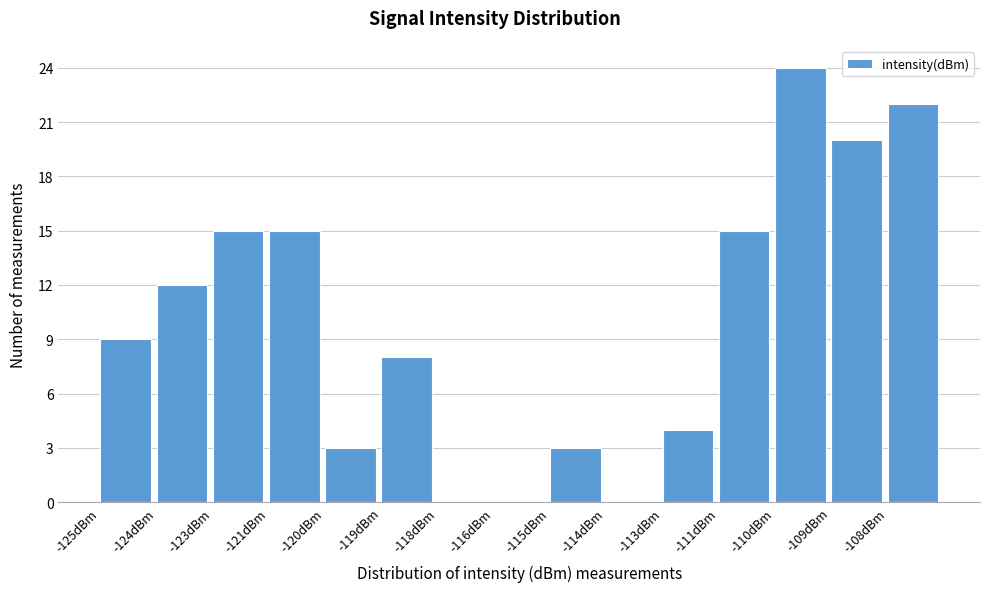

Reading right to left, list all the values displayed in this chart.

-108dBm=22	-109dBm=20	-110dBm=24	-111dBm=15	-113dBm=4	-114dBm=0	-115dBm=3	-116dBm=0	-118dBm=0	-119dBm=8	-120dBm=3	-121dBm=15	-123dBm=15	-124dBm=12	-125dBm=9